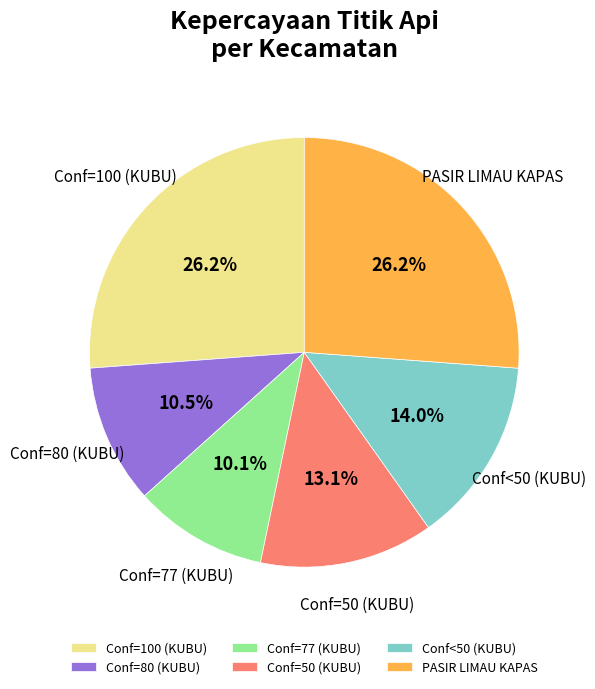

What is the ratio of the value at Conf<50 (KUBU) to the value at Conf=100 (KUBU)?

0.5